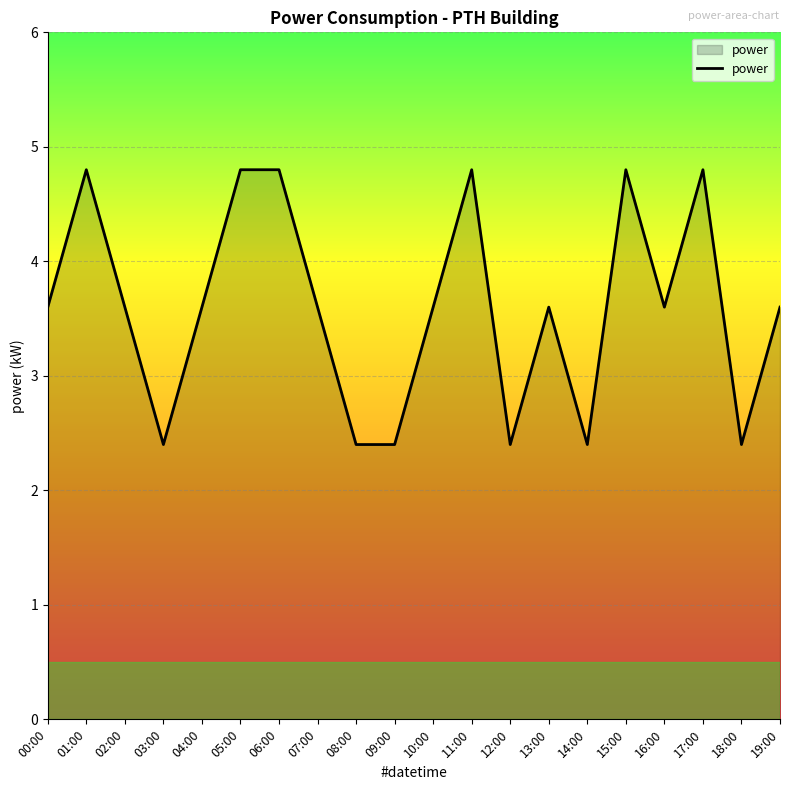

What is the minimum value shown in the chart?

2.4